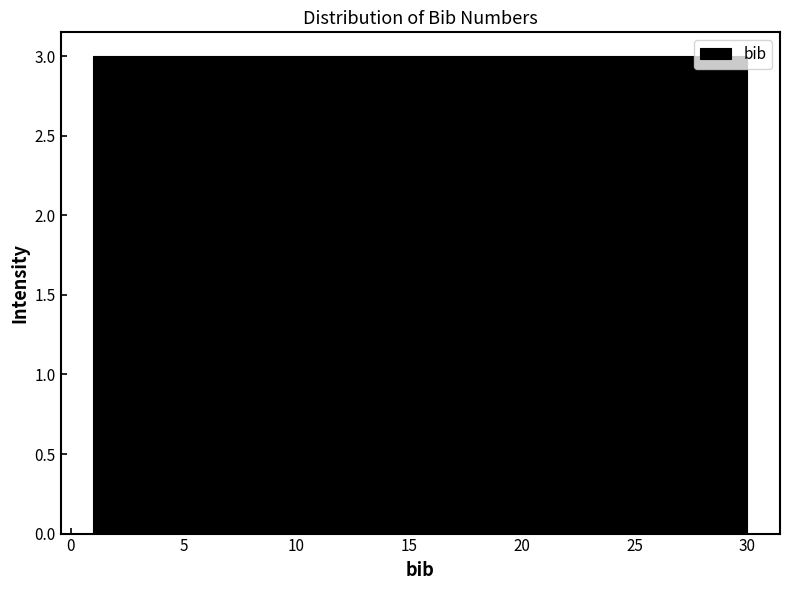

Reading left to right, transcribe this chart: for each bar, give the range it covers on the x-axis and its height. Neither the bar edges nor the heights are printed on the chart, so give them approximately, as read against the axes.

1.0 to 3.9: 3
3.9 to 6.8: 3
6.8 to 9.7: 3
9.7 to 12.6: 3
12.6 to 15.5: 3
15.5 to 18.4: 3
18.4 to 21.3: 3
21.3 to 24.2: 3
24.2 to 27.1: 3
27.1 to 30.0: 3